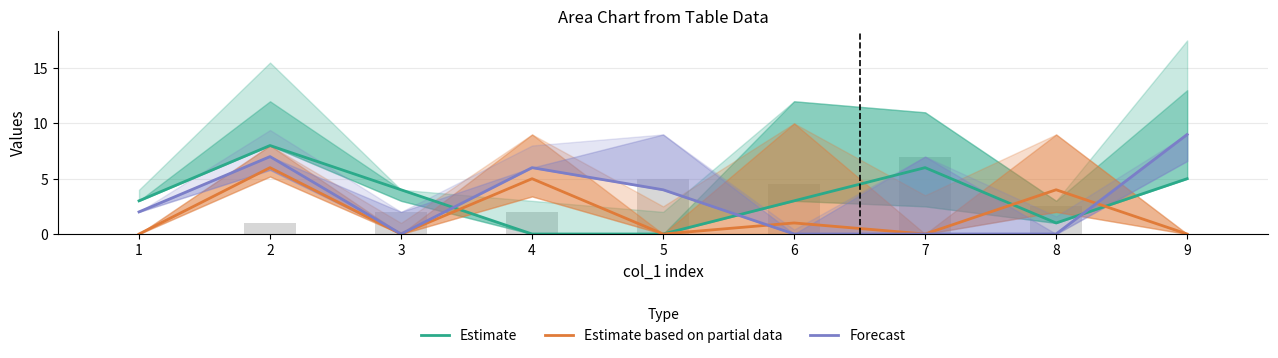

How many Estimate based on partial data values are between 0 and 4?

7